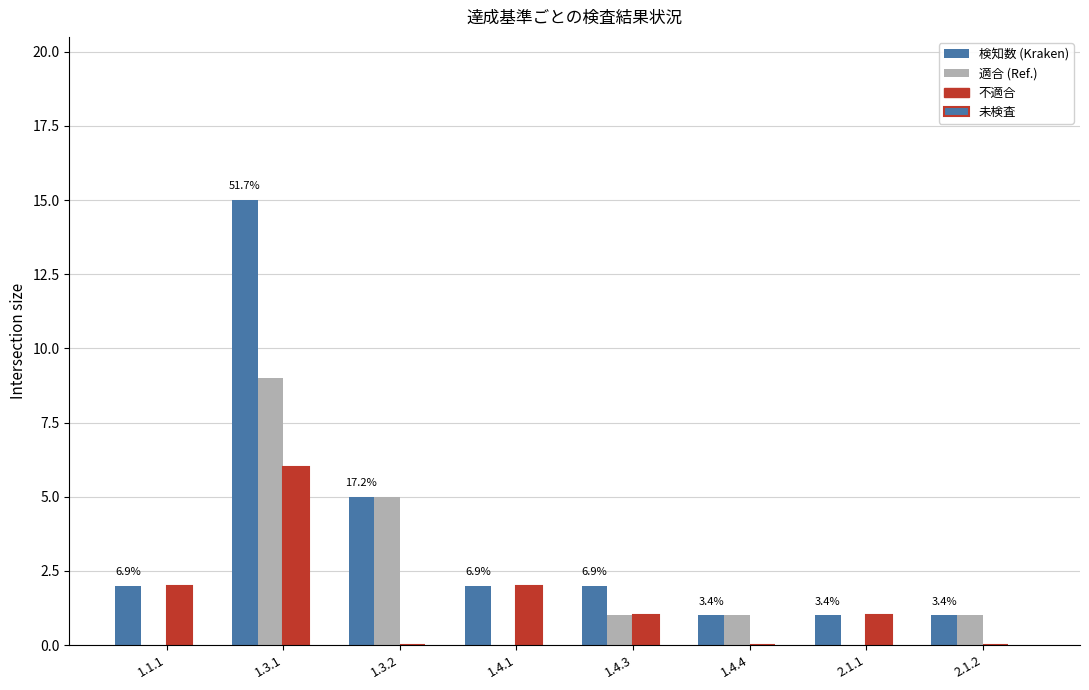

Count the number of categories in the chart.

8